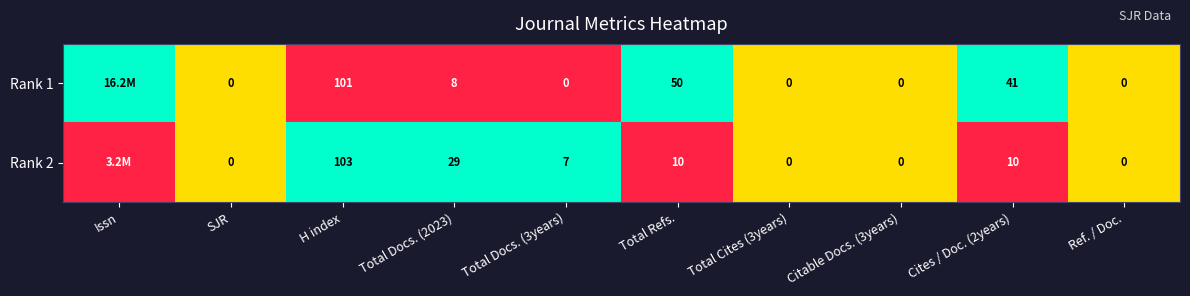

How many categories are shown in the chart?

10